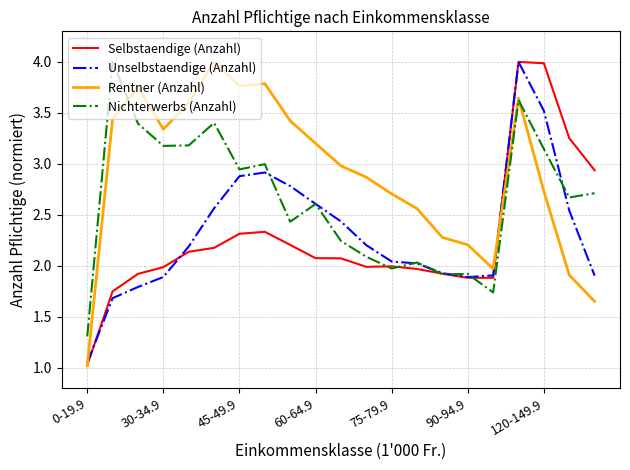

What is the greatest value displayed?

4.0